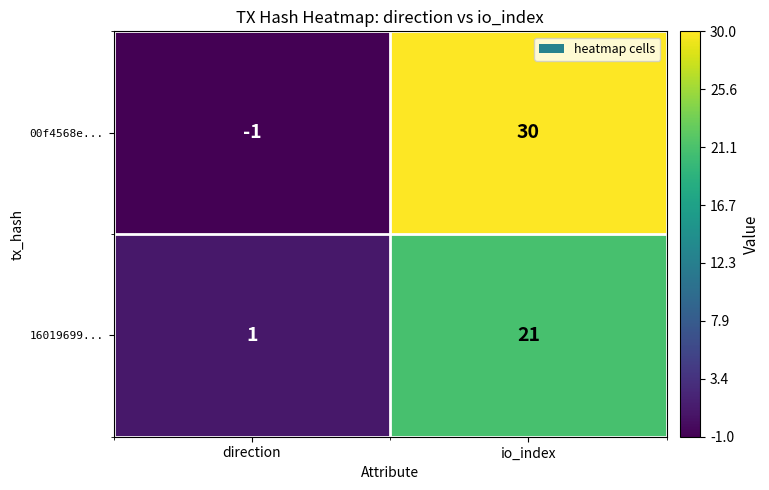

At which category is the sum across all series the highest?

io_index